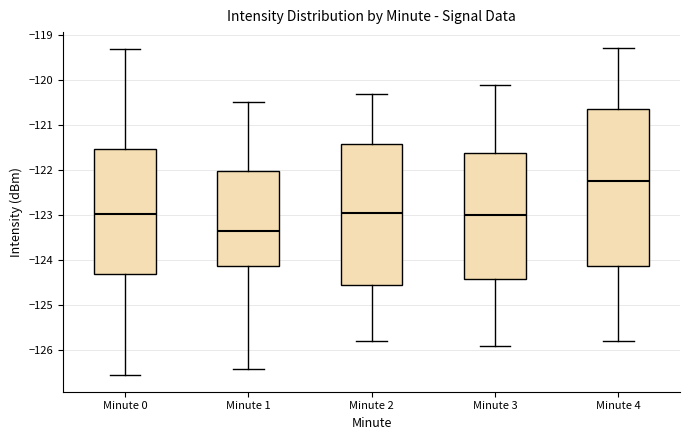

Reading left to right, read every box against the y-axis: the position of its median line, the range the box covers, and the ends of its whiskers. The values are not printed on the chart, so give them approximately, as read against the axis.

Minute 0: median -123.0, box -124.3 to -121.5, whiskers -126.6 to -119.3
Minute 1: median -123.3, box -124.1 to -122.0, whiskers -126.4 to -120.5
Minute 2: median -122.9, box -124.5 to -121.4, whiskers -125.8 to -120.3
Minute 3: median -123.0, box -124.4 to -121.6, whiskers -125.9 to -120.1
Minute 4: median -122.2, box -124.1 to -120.6, whiskers -125.8 to -119.3